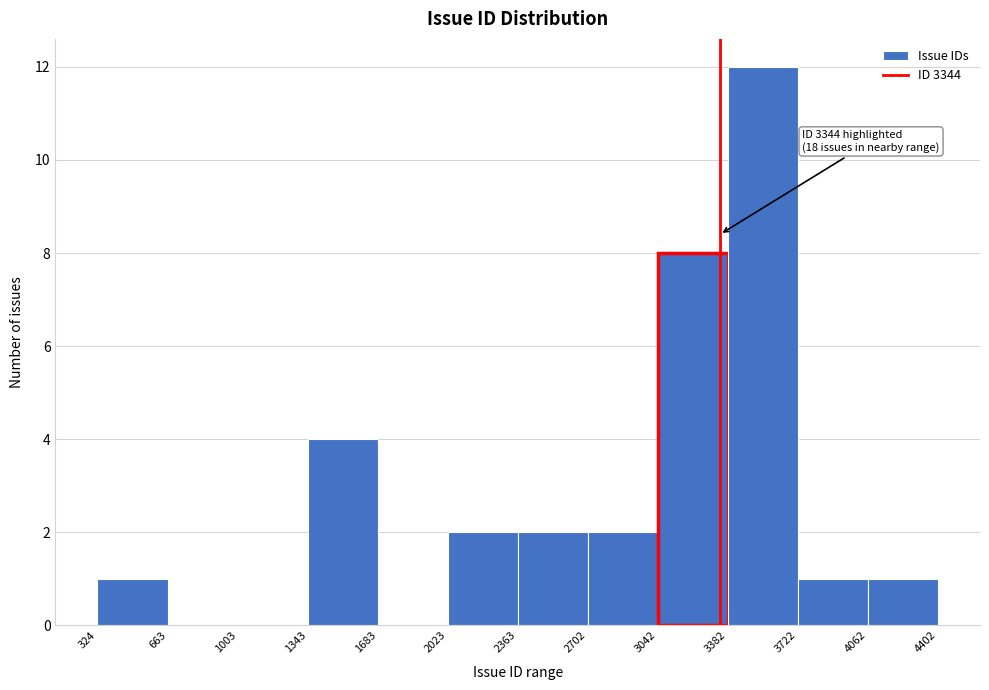

Over which range of the x-axis is the bar tallest?

3382 to 3722